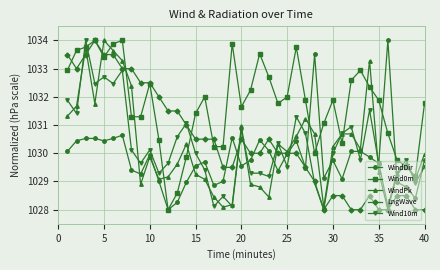

How many values in the LngWave series exceed 1029?

27